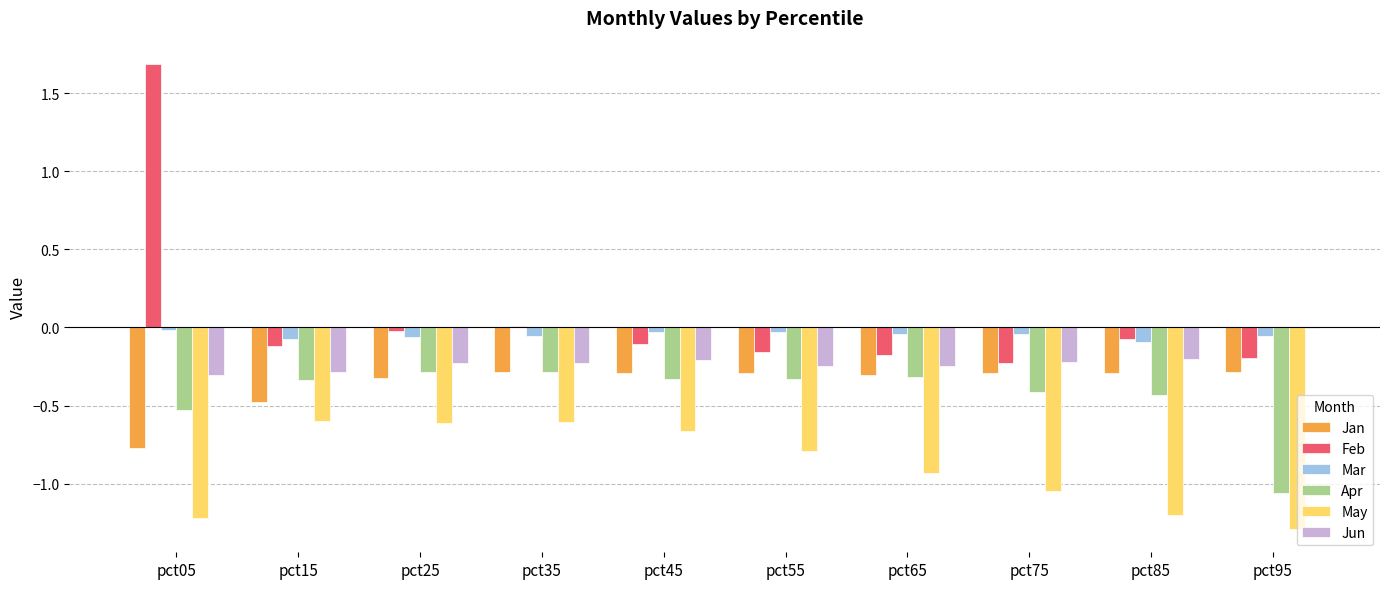

What is the total value across all series at pct65?

-2.0